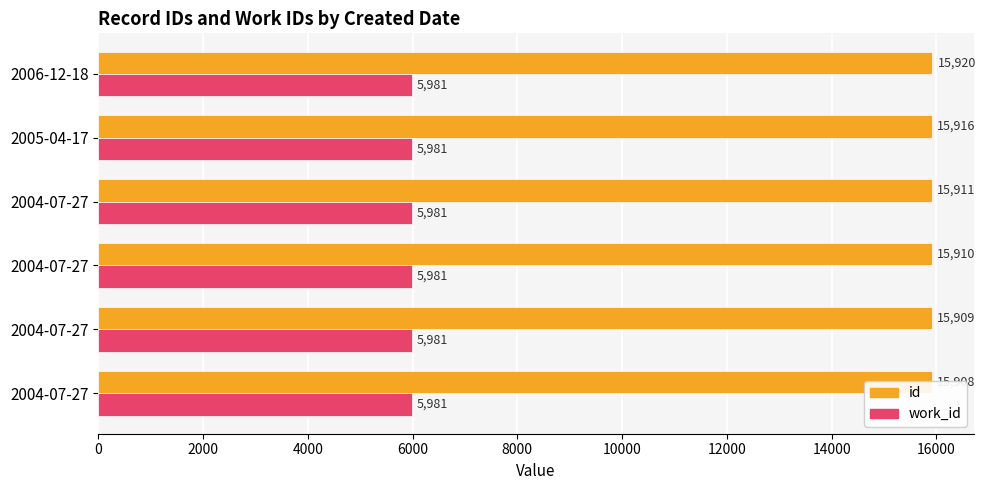

List the series in order of their peak value, highest first.

id, work_id